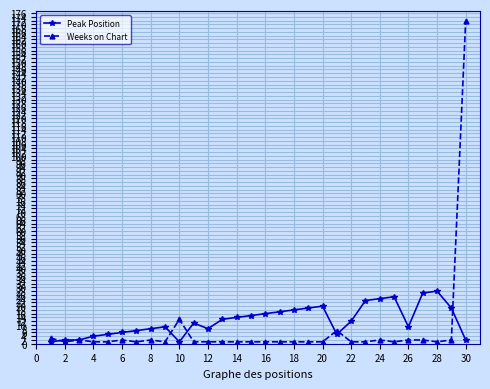

What is the maximum value for Weeks on Chart?

172